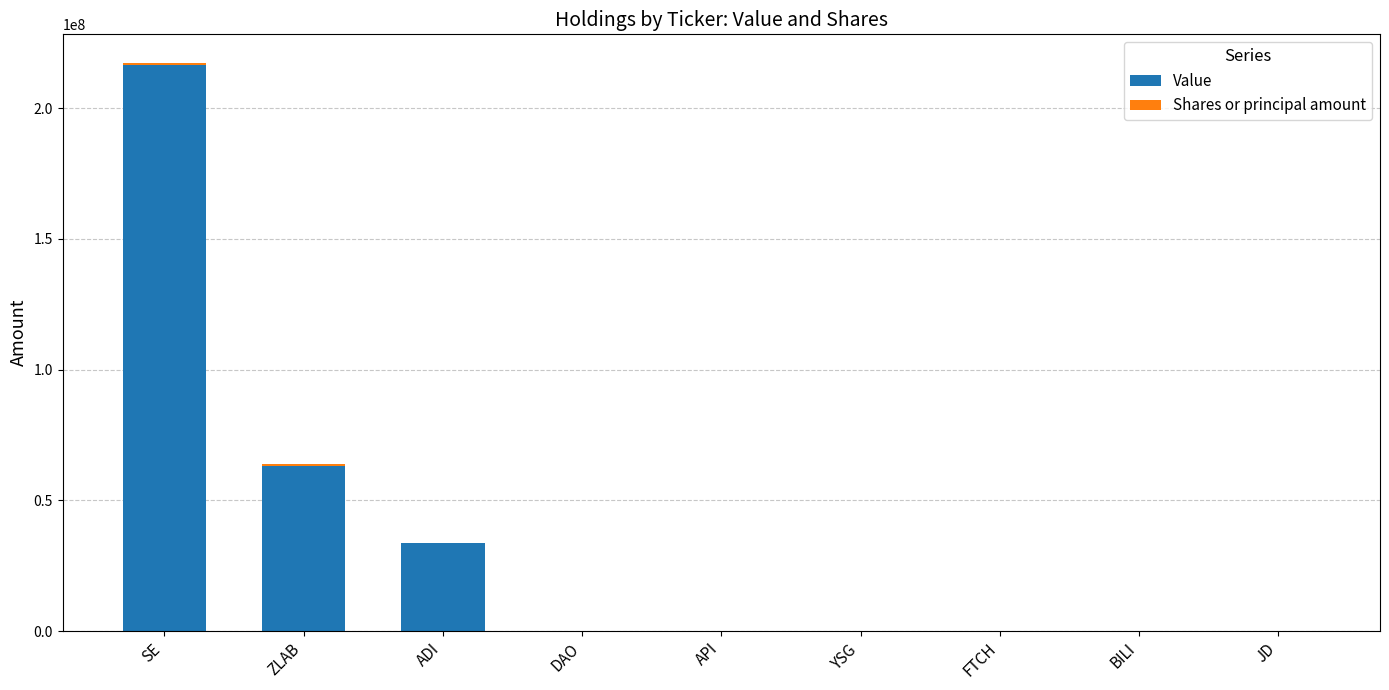

Which category has the highest value in the Value series?

SE